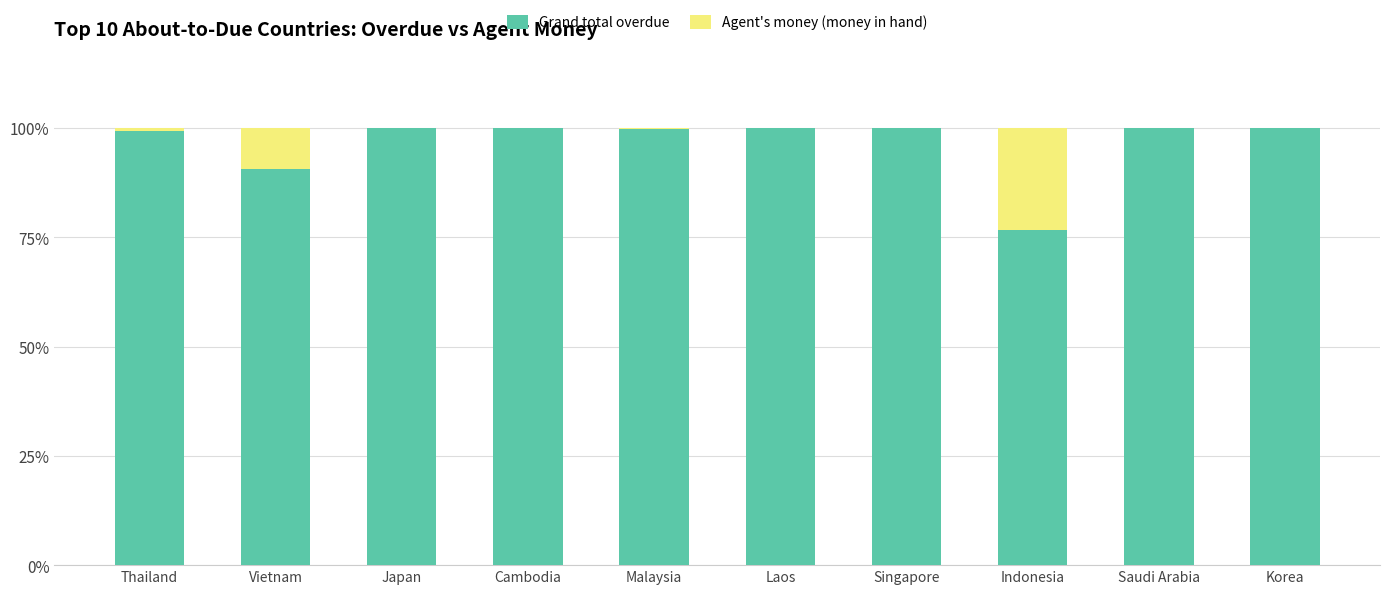

The value of Grand total overdue at Thailand is 99.3. True or false?

True